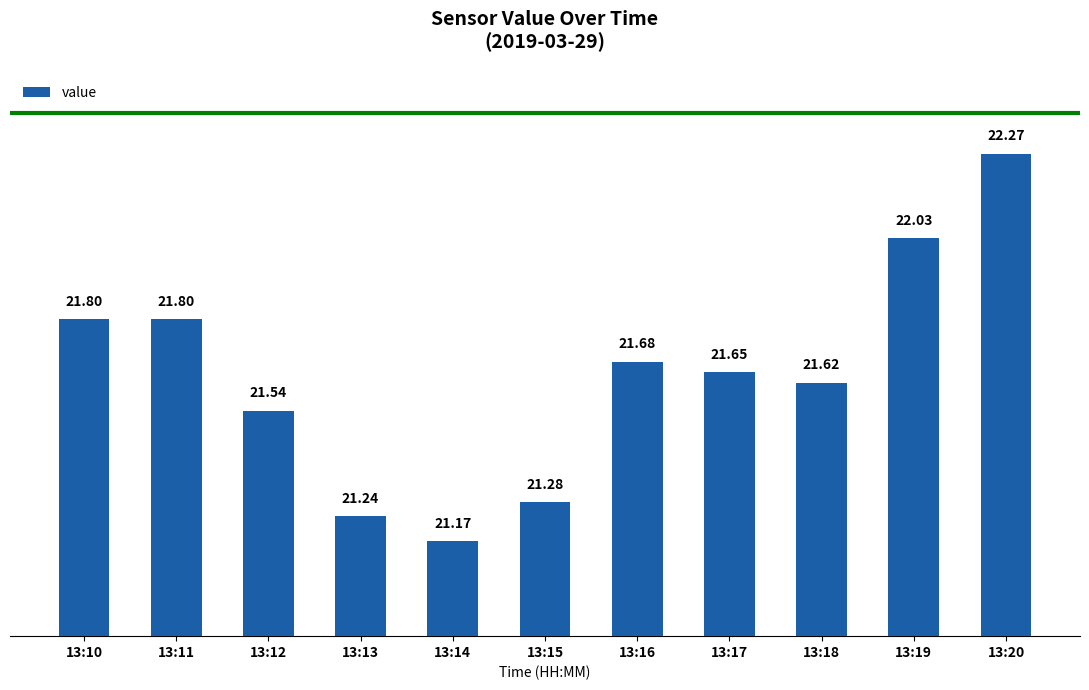

Are the bars horizontal?

No